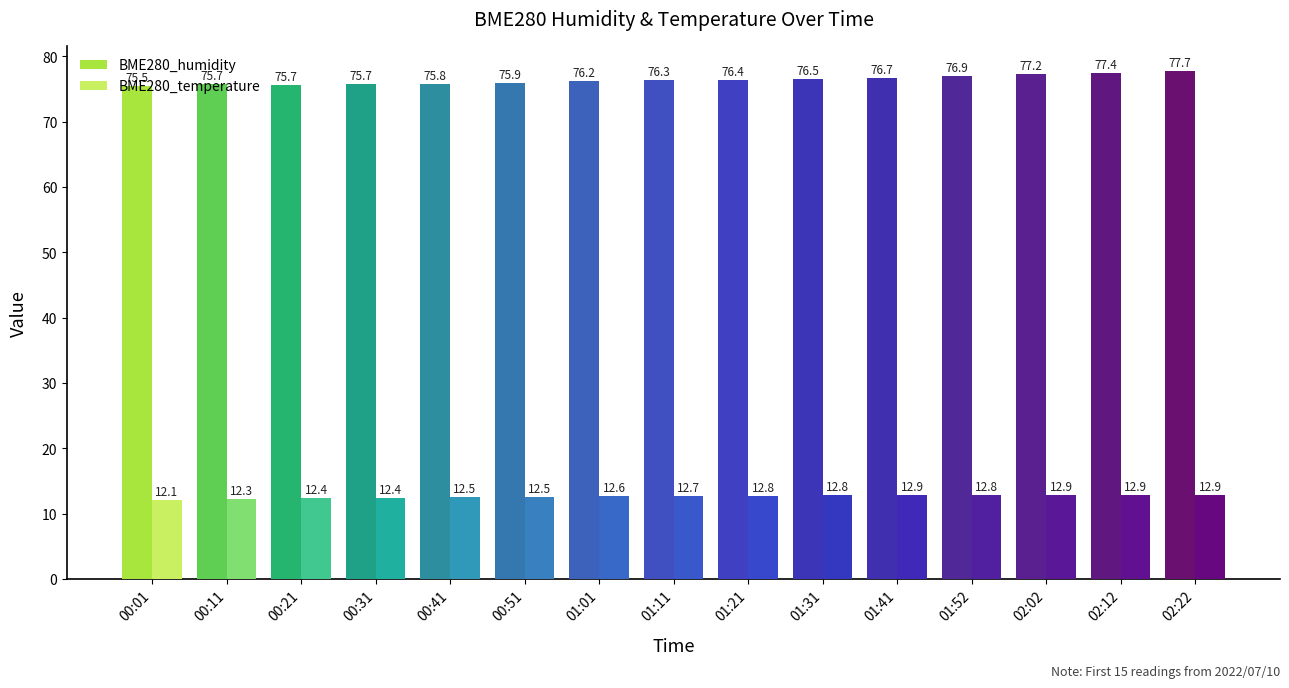

True or false: BME280_humidity has a value of 24.7 at 01:21.

False